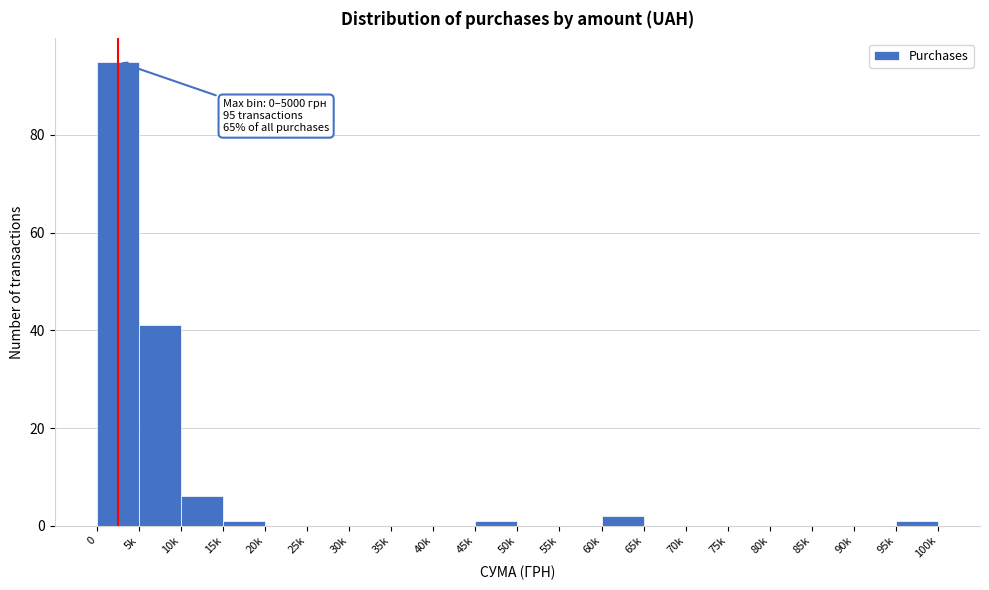

Reading left to right, list all the values displayed in this chart.

0=95	5k=41	10k=6	15k=1	20k=0	25k=0	30k=0	35k=0	40k=0	45k=1	50k=0	55k=0	60k=2	65k=0	70k=0	75k=0	80k=0	85k=0	90k=0	95k=1